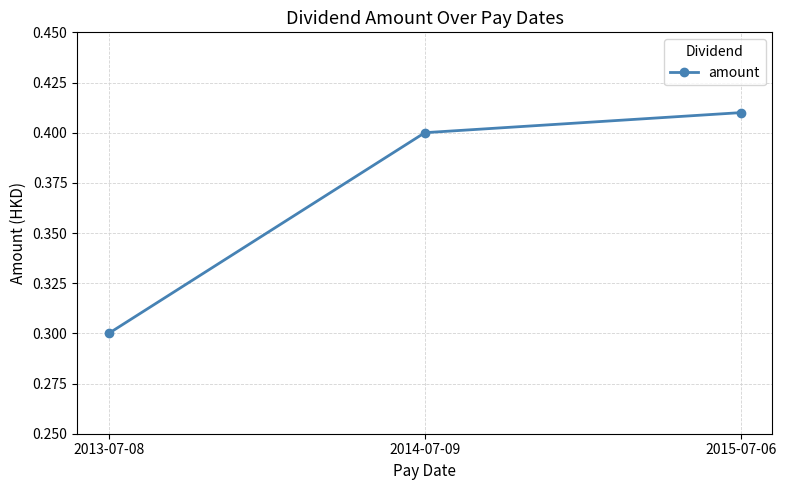

True or false: the data shows 0.2 at 2014-07-09.

False